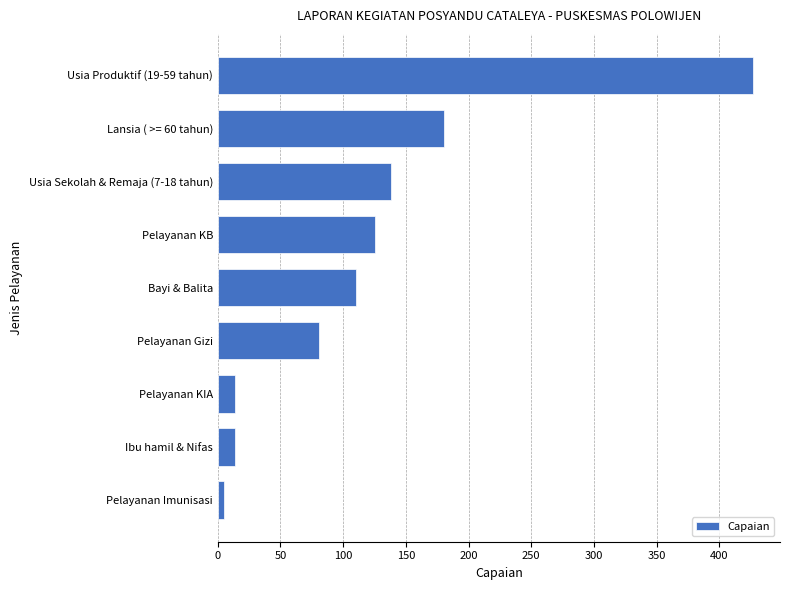

Are the bars horizontal?

Yes